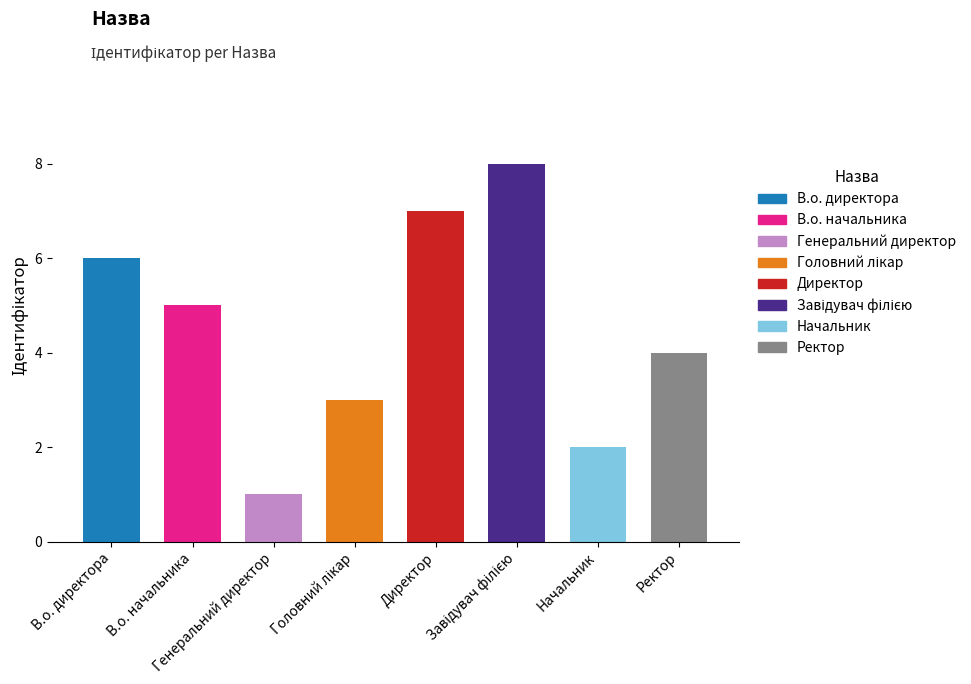

What position from the right is Ректор?

1